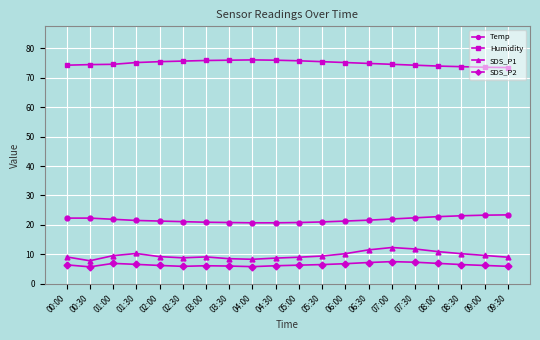

What is the difference between the highest and lowest values at 06:00?

68.4